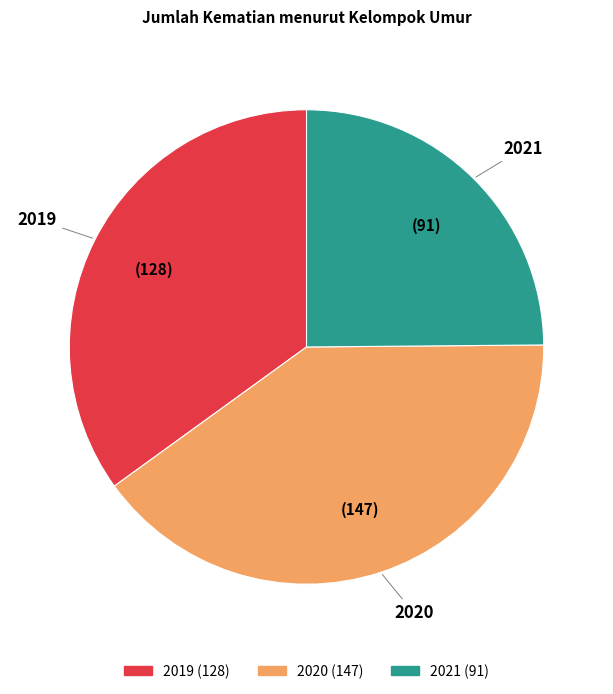

Which category has the smallest portion of the pie?

2021